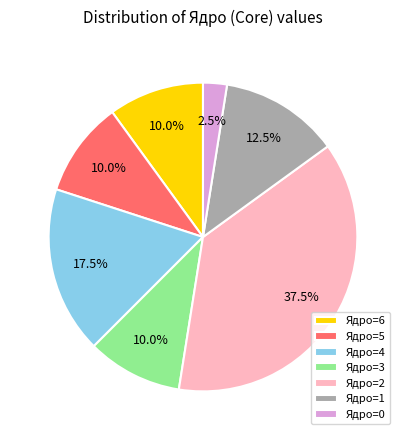

Approximately how many times larger is the value at Ядро=2 compared to Ядро=4?

2.1